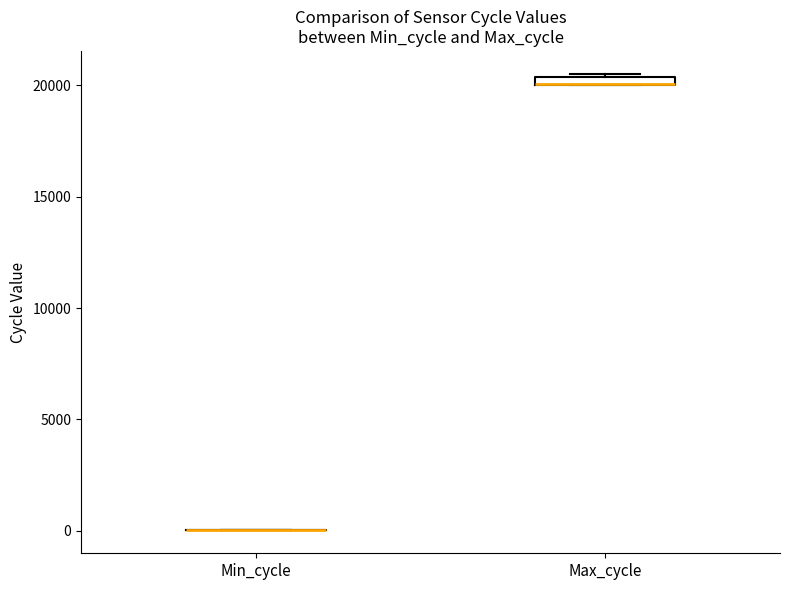

Where is the upper edge of the box for Max_cycle on the y-axis? The values are not printed on the chart, so give them approximately, as read against the axis.

20500